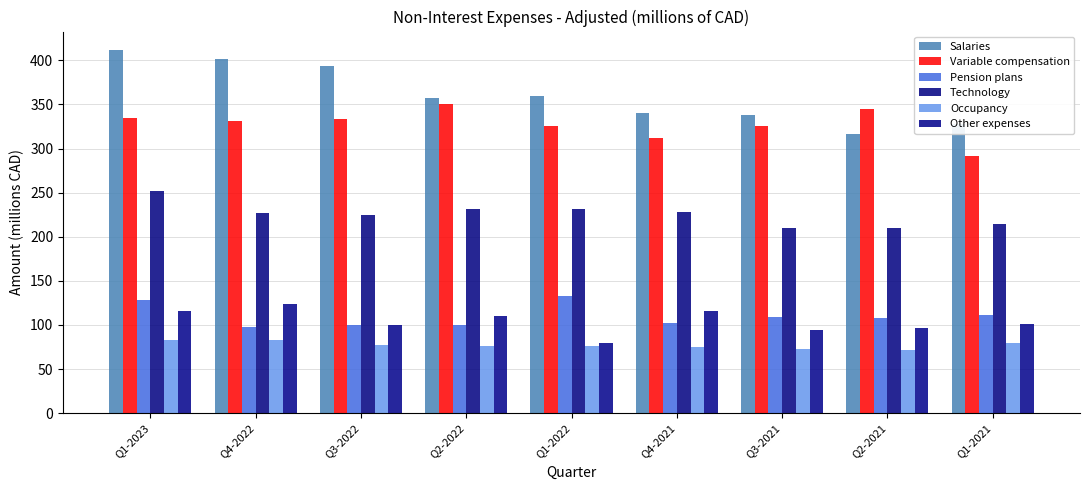

At Q2-2022, list the series in order from smallest to largest.

Occupancy, Pension plans, Other expenses, Technology, Variable compensation, Salaries